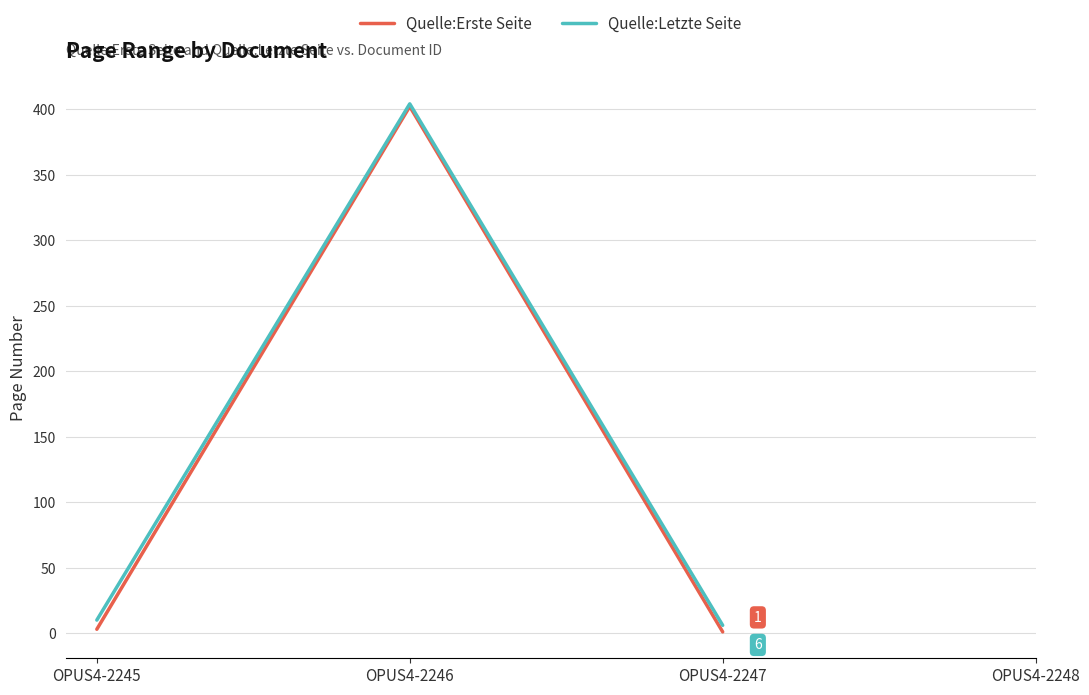

What is the lowest value of the Quelle:Letzte Seite series?

6.0